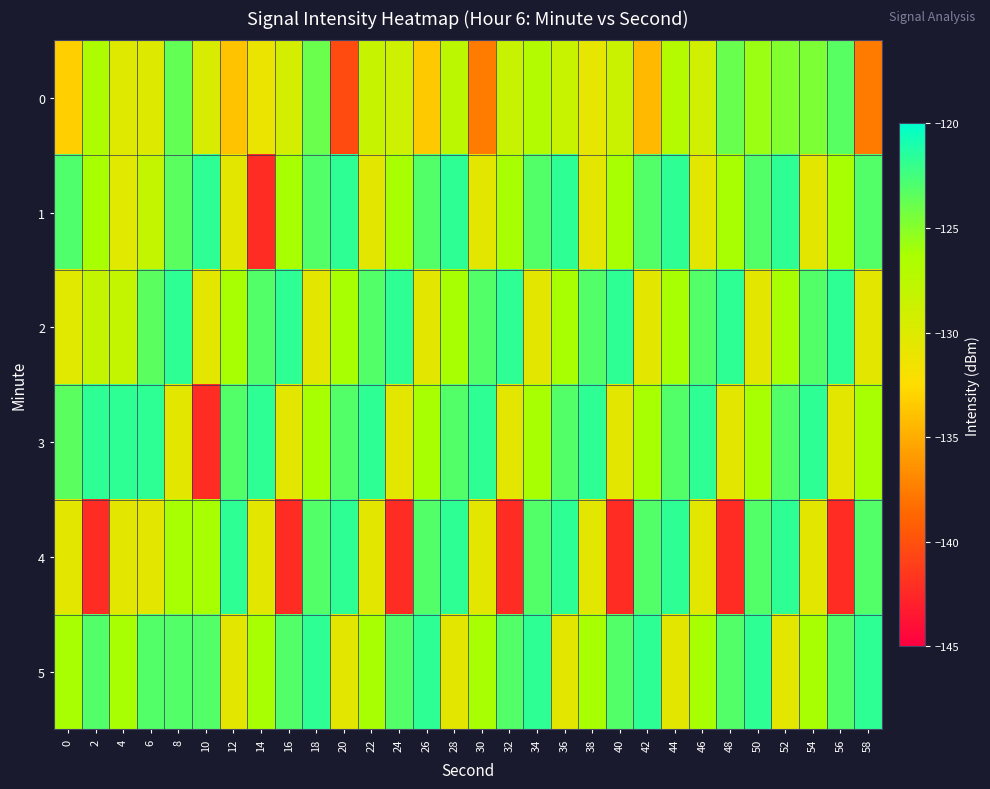

What is the difference between the highest and lowest values at 14?

20.4